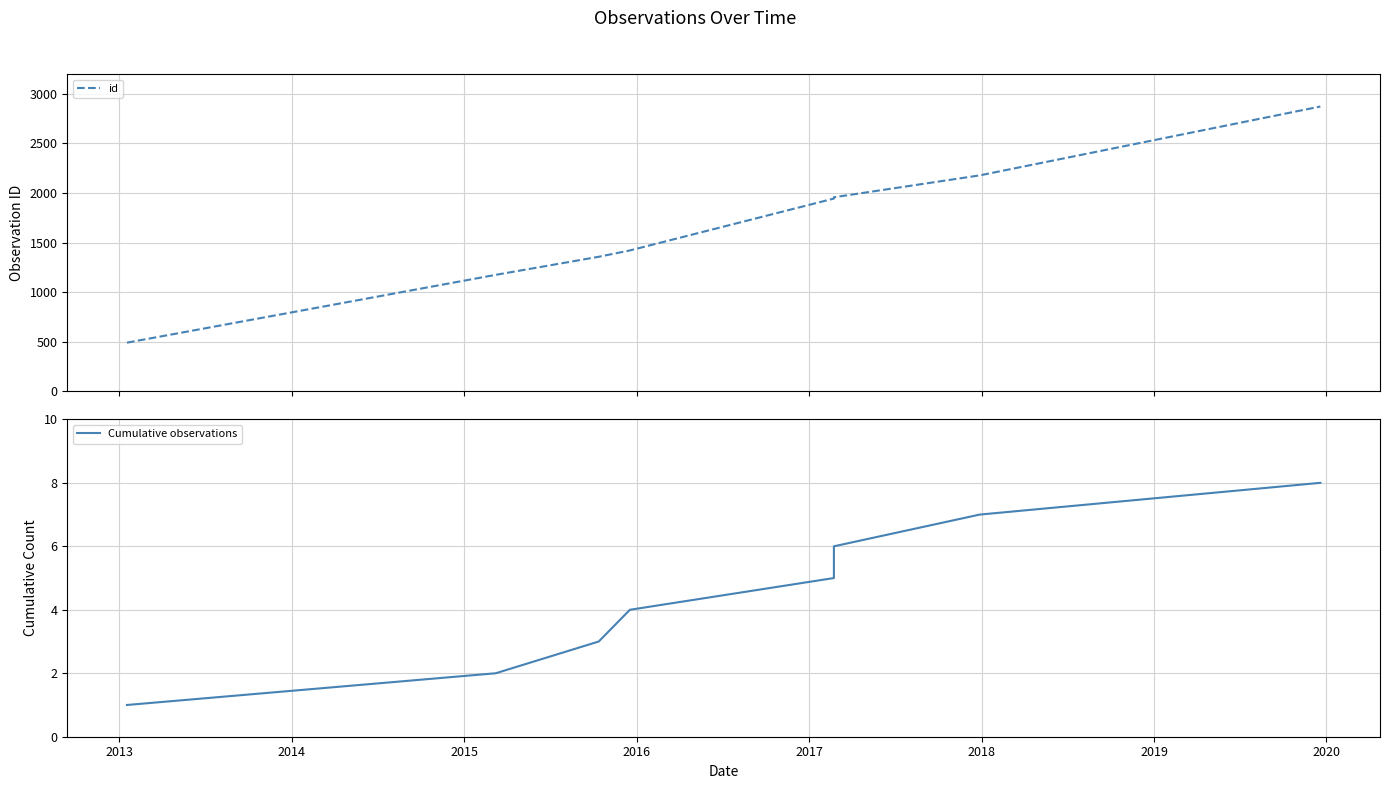

What is the maximum value for id?

2872